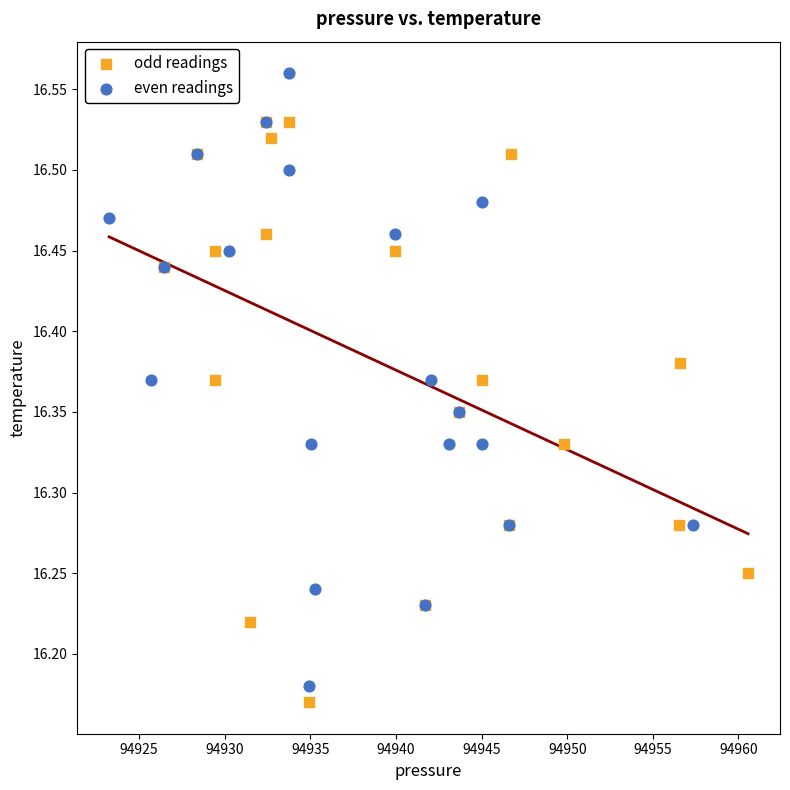

Which series has the largest Y range (max minus min)?

even readings